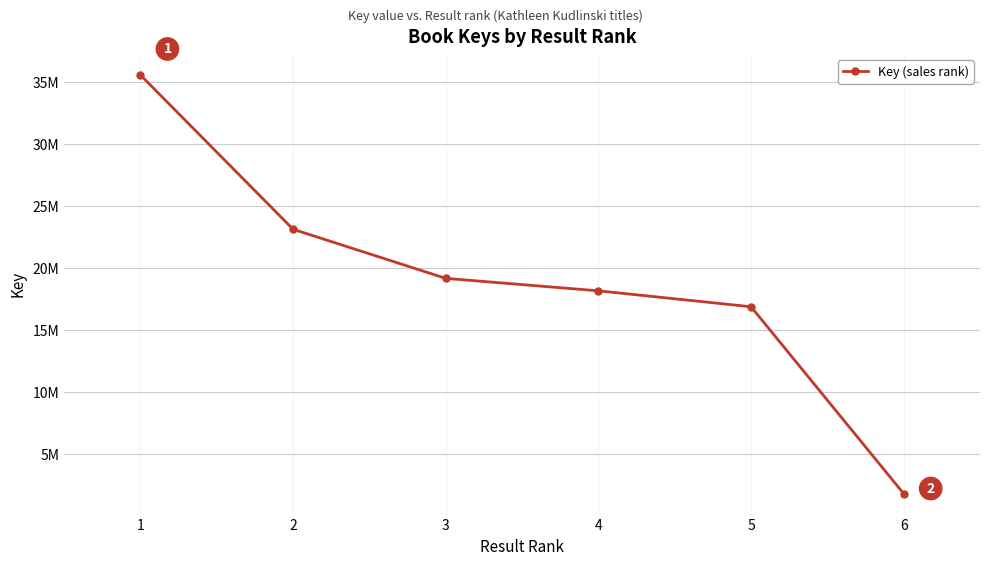

What is the ratio of the value at 4 to the value at 1?

0.5